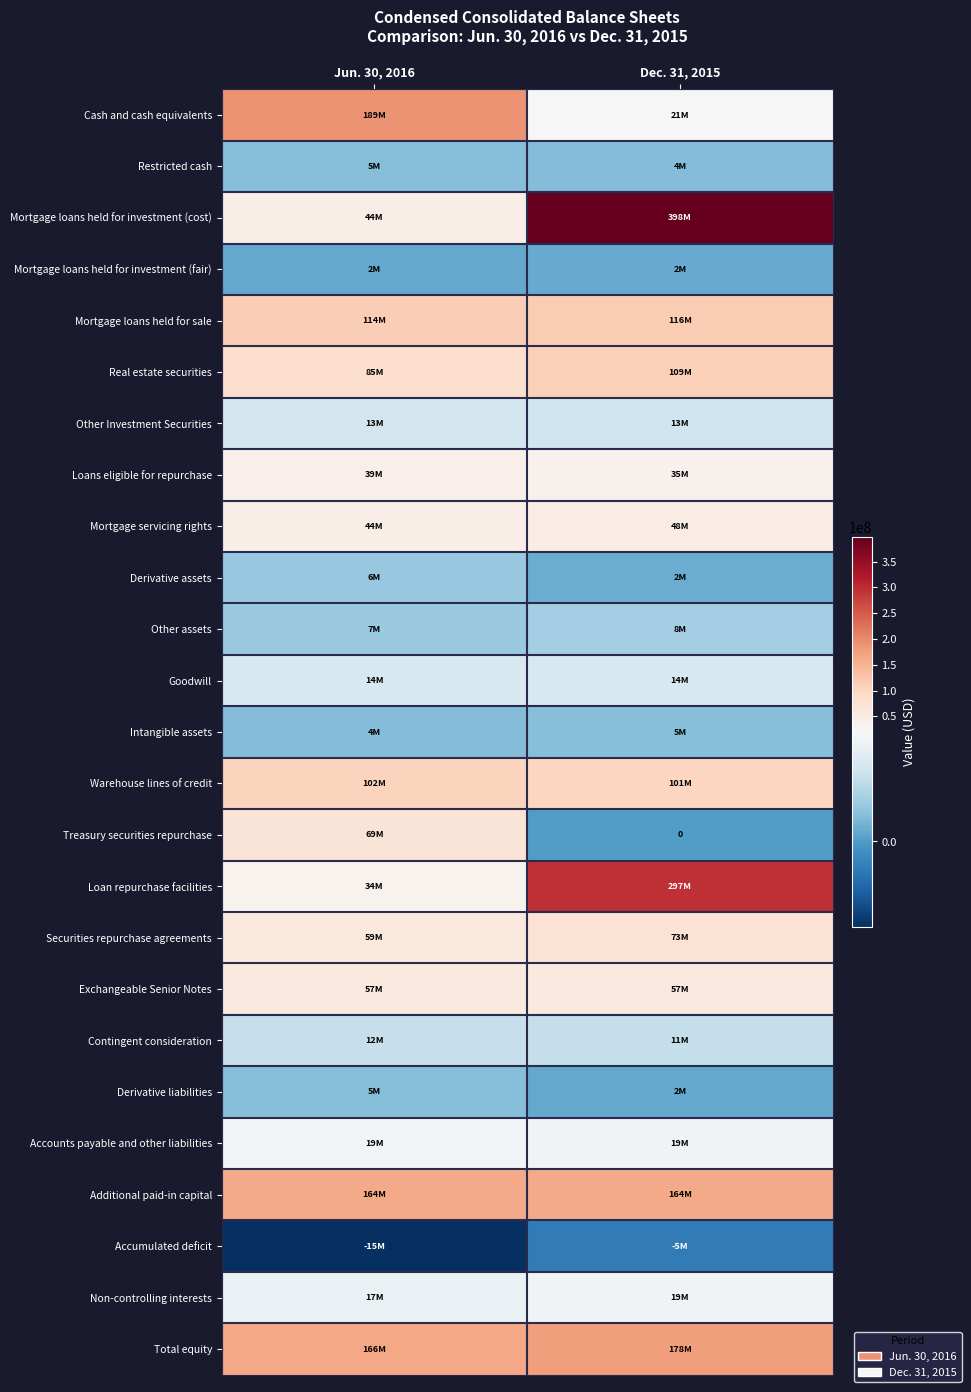

How many categories are shown in the chart?

2